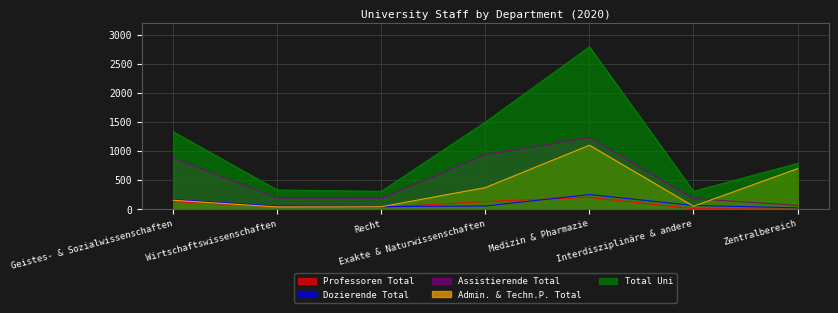

Is the value of Assistierende Total at Interdisziplinäre & andere greater than the value of Professoren Total at Recht?

Yes